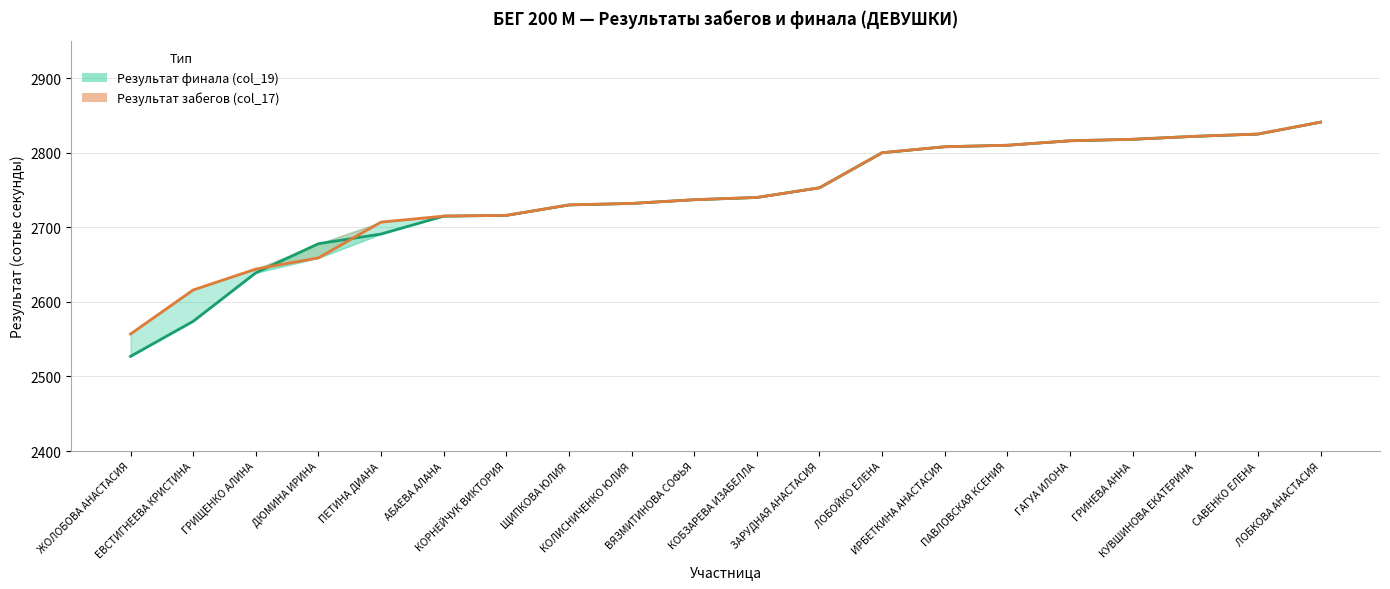

What is the average value of the Результат забегов (col_17) series?

2742